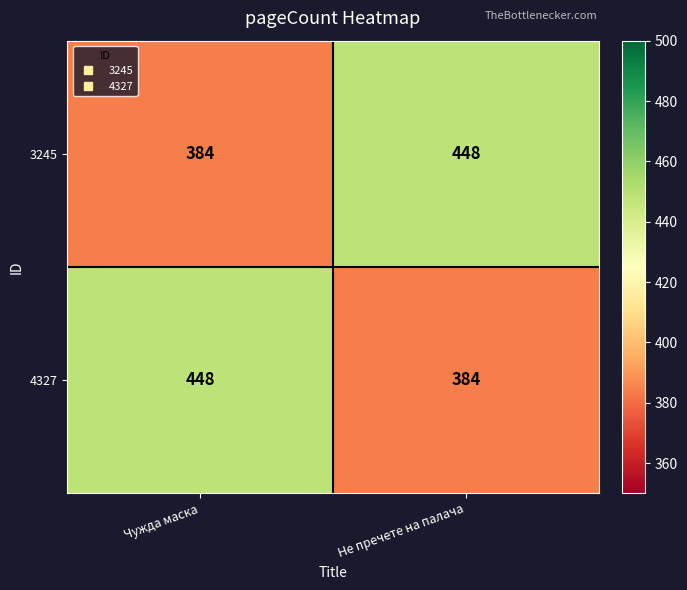

At how many categories does at least one series exceed 437?

2